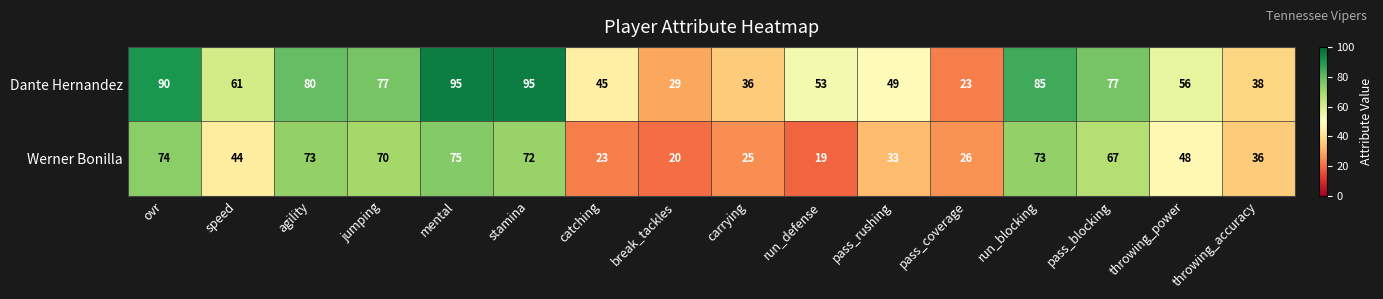

Is it true that Dante Hernandez equals 53 at agility?

False